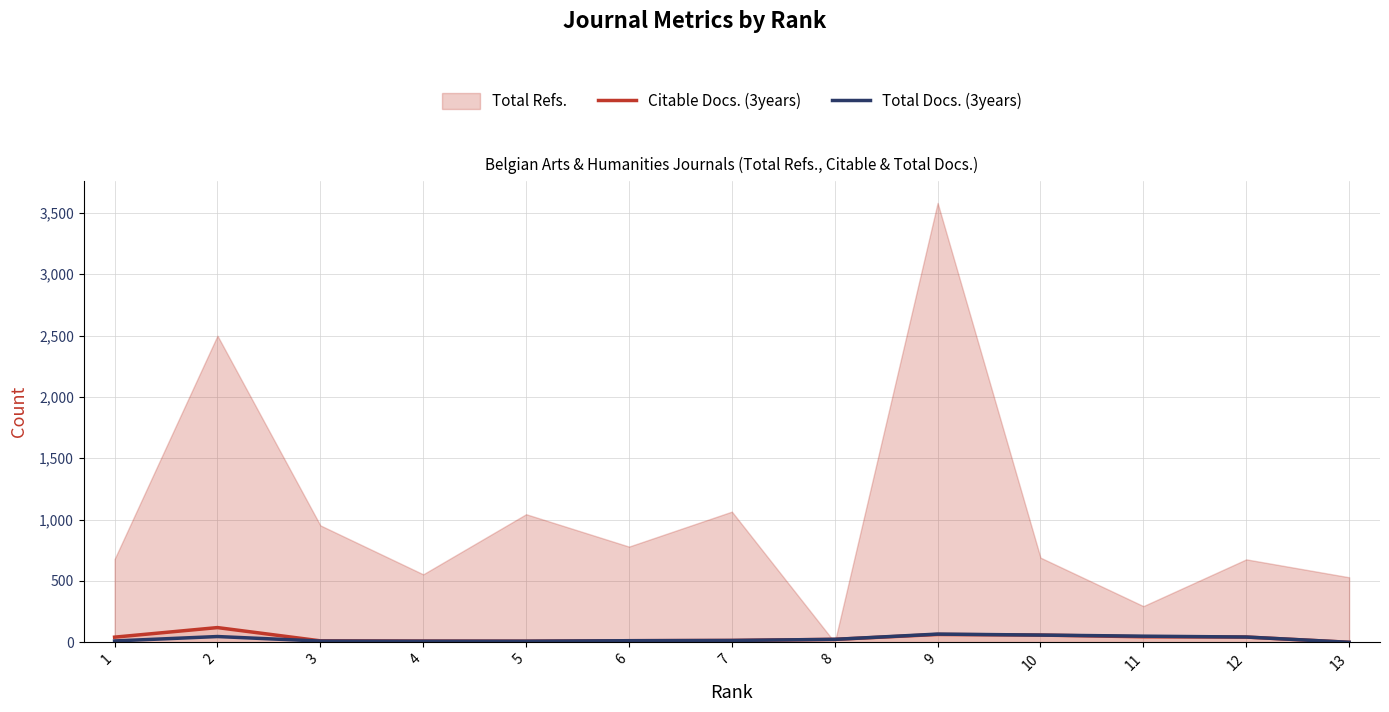

How many values in the Total Docs. (3years) series exceed 15?

6